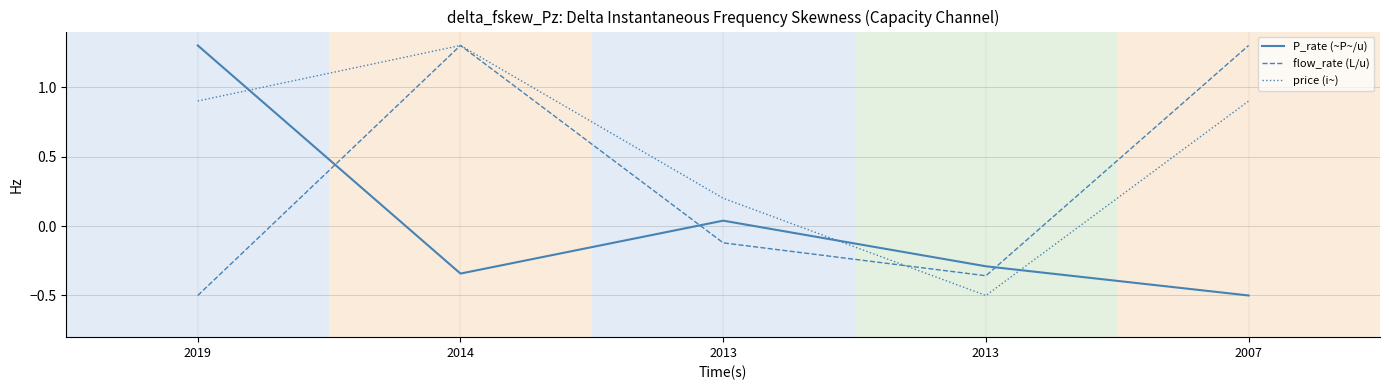

How many lines are shown in the chart?

3